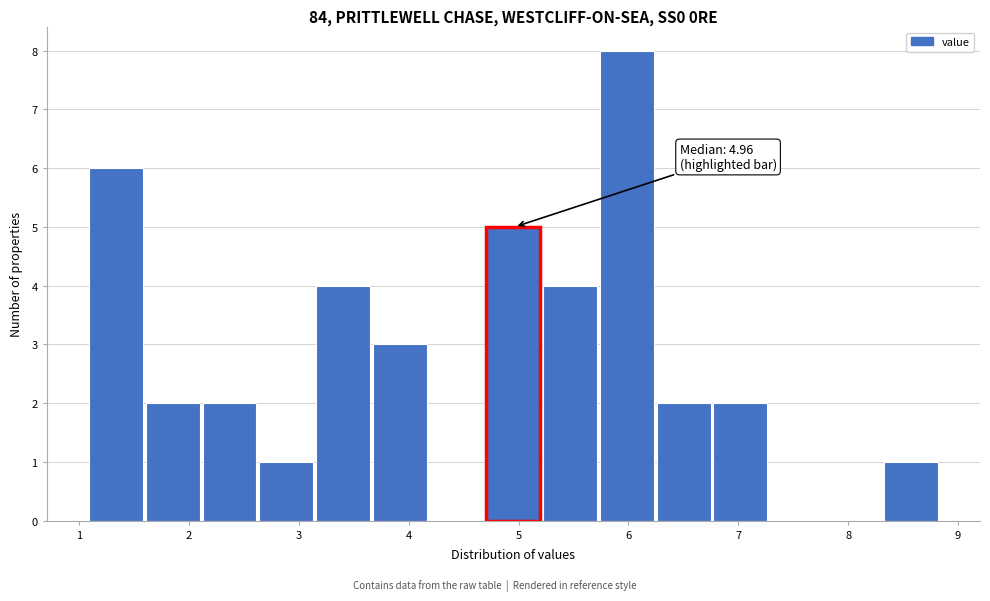

Over which range of the x-axis is the bar tallest?

5.7 to 6.3